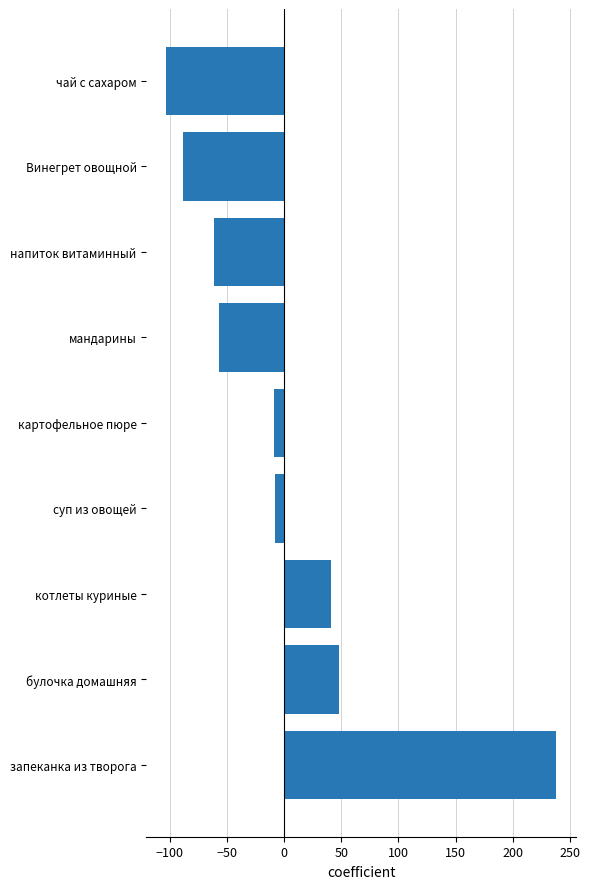

How many negative values are there?

6